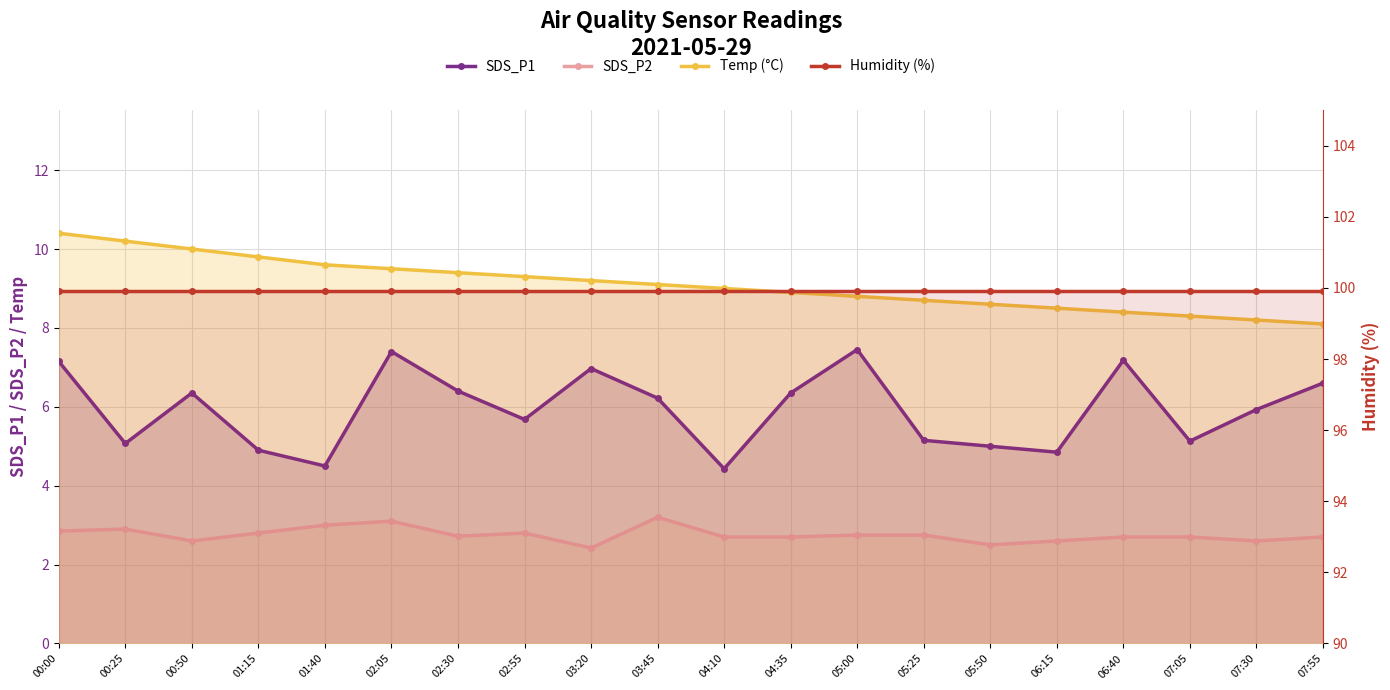

What is the approximate value of Humidity (%) at 03:45?

99.9